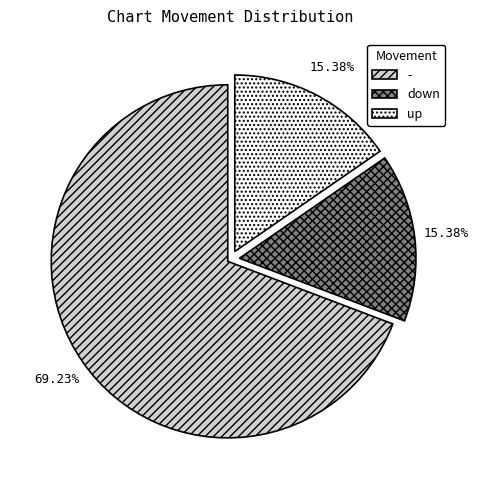

To the nearest percent, what portion does - represent?

69%